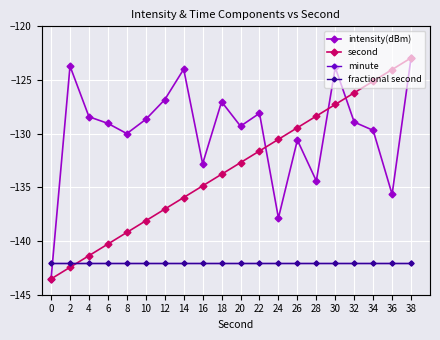

Does the chart display data point markers on the line(s)?

Yes